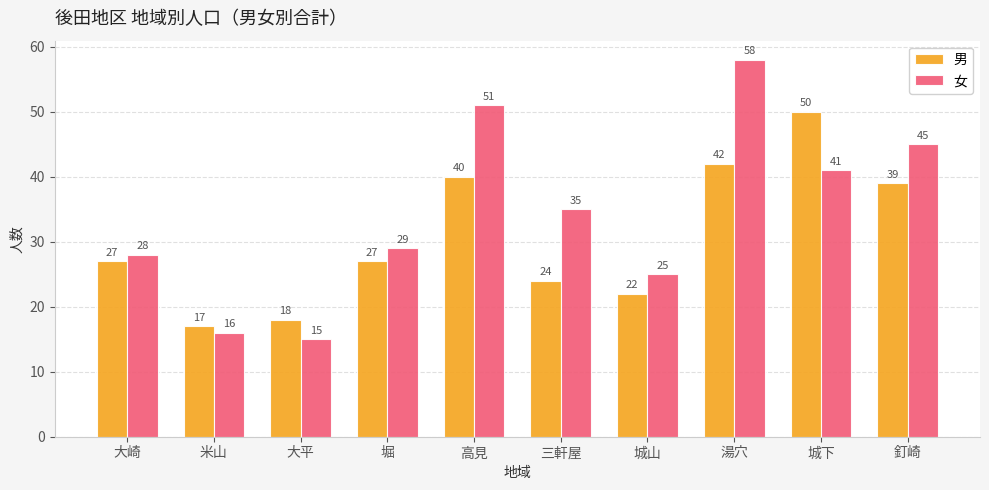

Is the value of 女 at 米山 greater than the value of 男 at 城下?

No